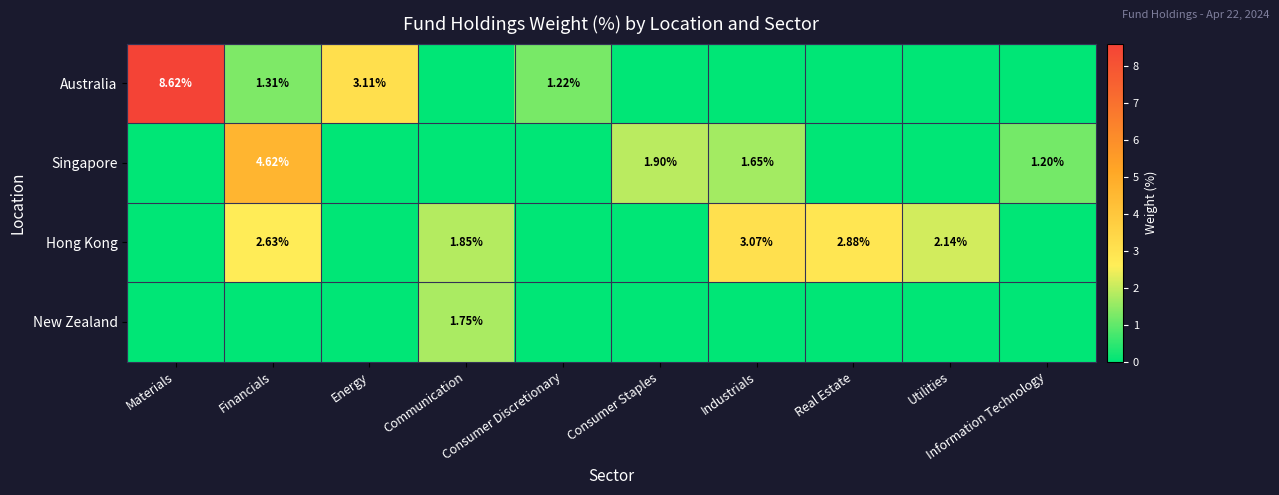

True or false: New Zealand has a value of 0.0 at Financials.

True